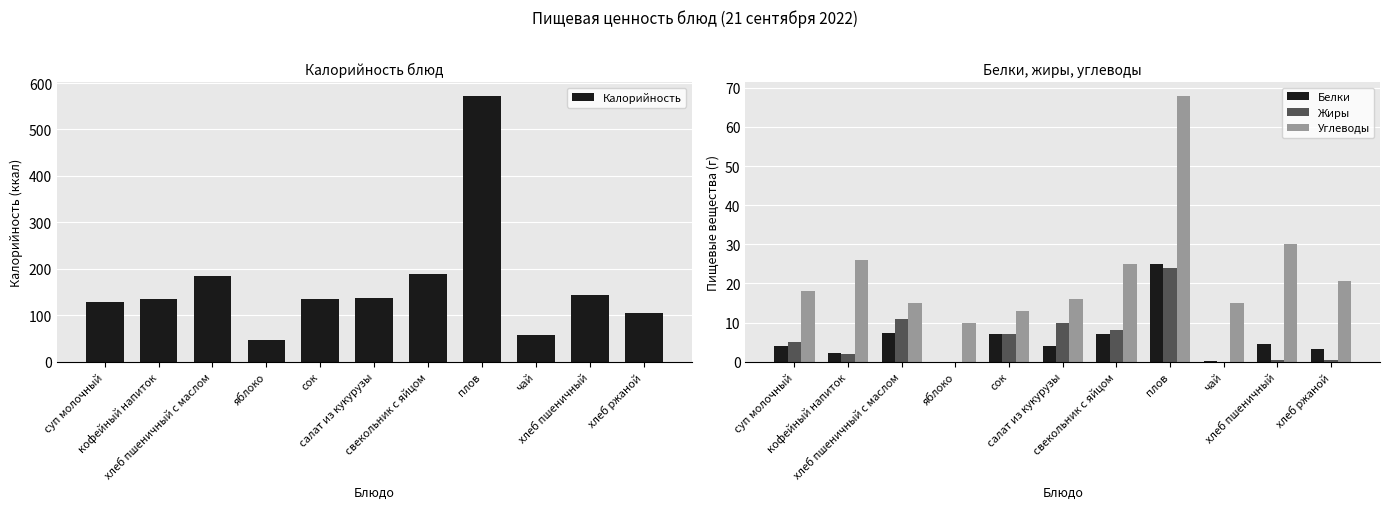

Which series has the largest range (max minus min)?

Калорийность